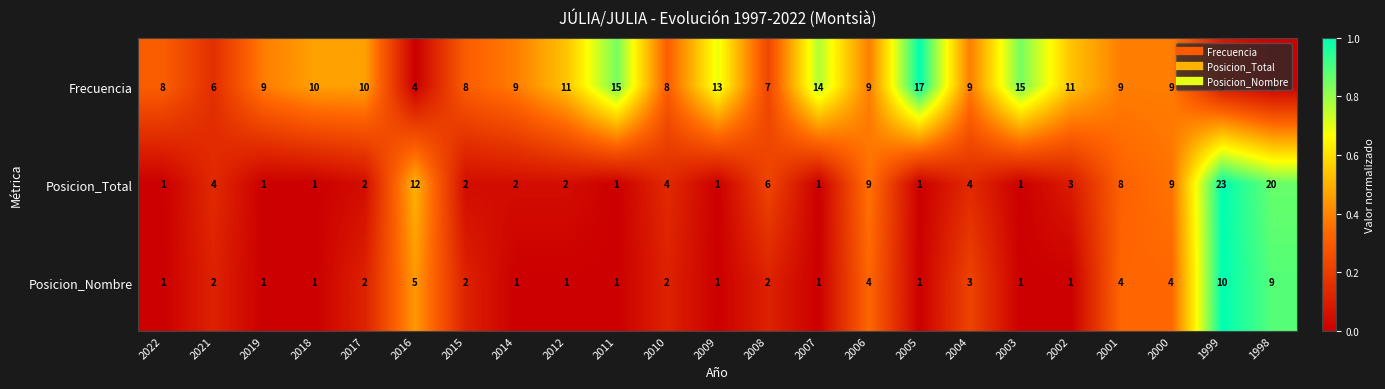

The Posicion_Total series shows 2 at 2009. True or false?

False